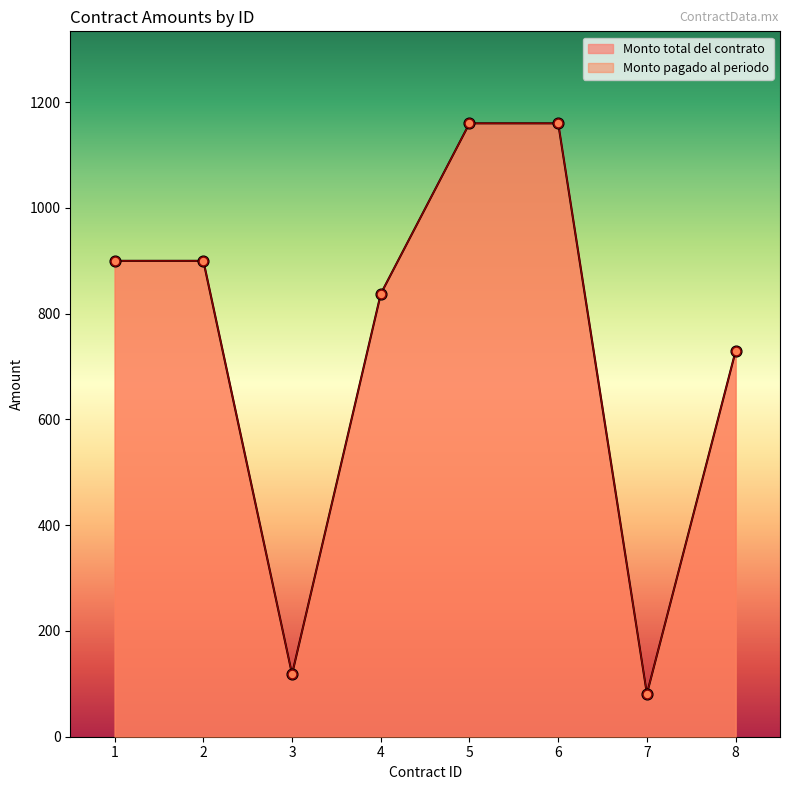

Which series reaches the minimum Y coordinate?

Monto total del contrato